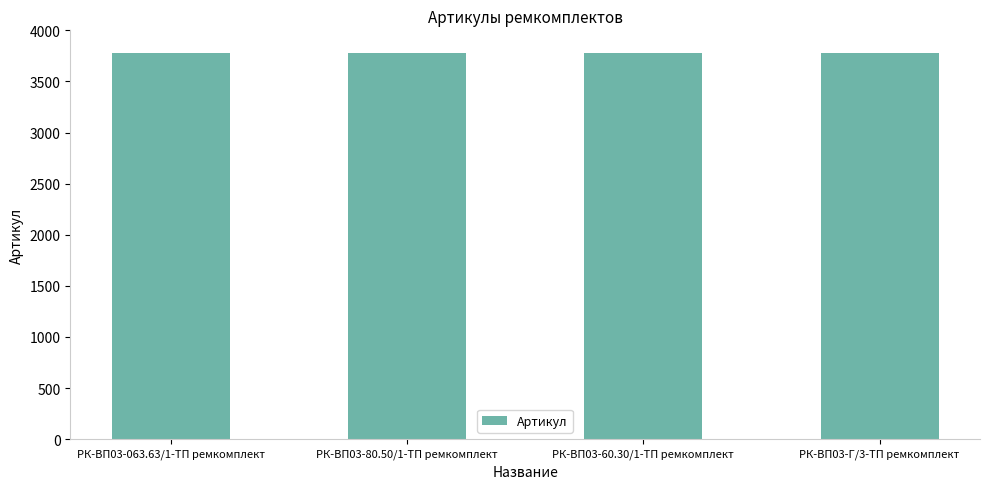

What is the ratio of the value at РК-ВП03-80.50/1-ТП ремкомплект to the value at РК-ВП03-60.30/1-ТП ремкомплект?

1.0